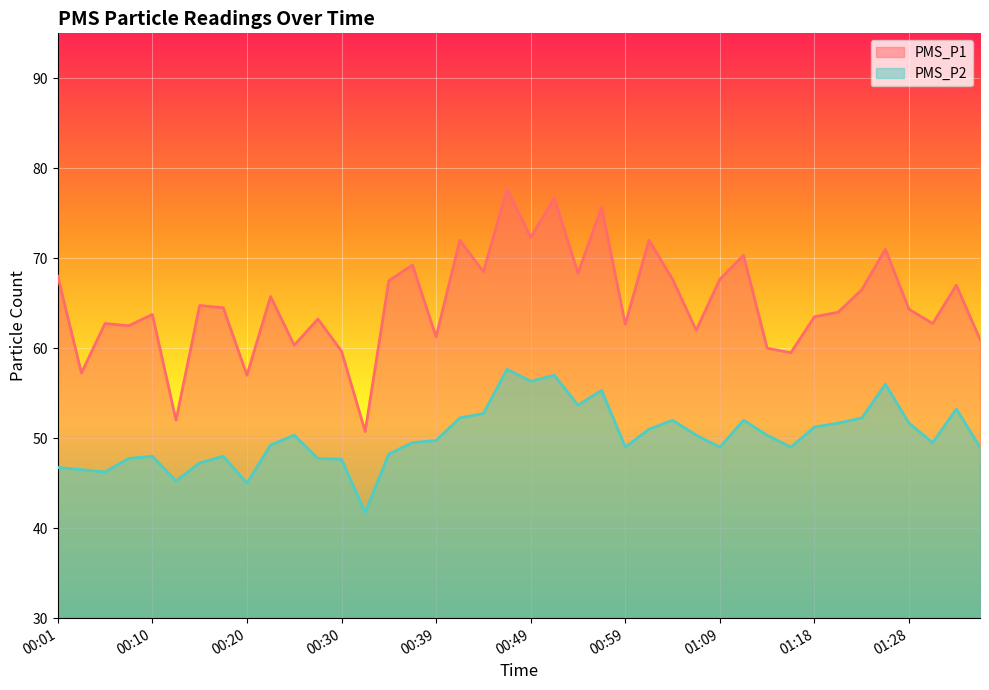

What position from the right is 01:16?

9